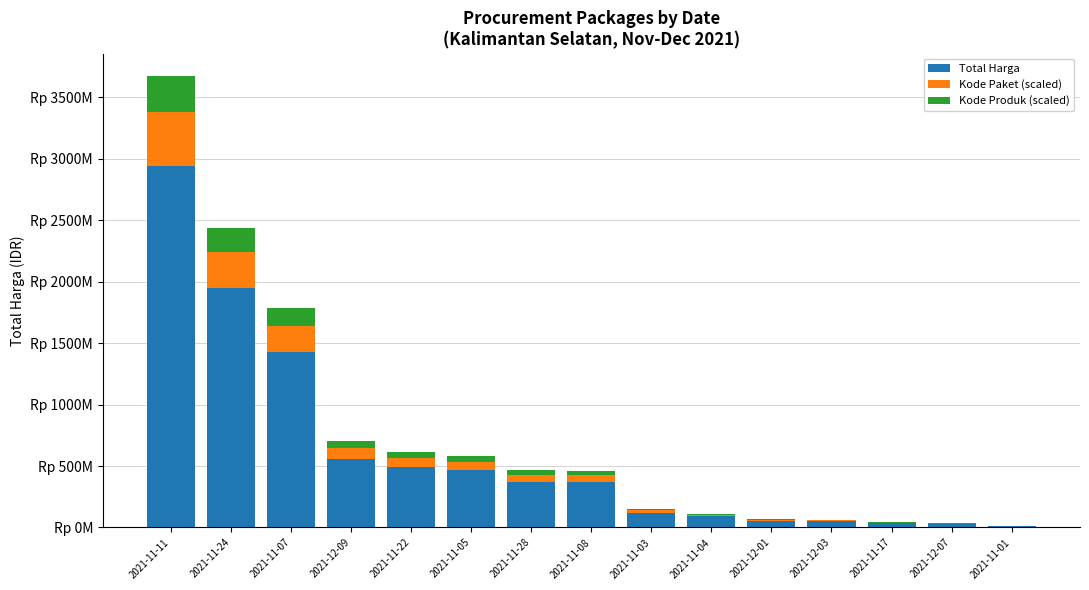

What is the average value of the Kode Paket (scaled) series?

89666337.8